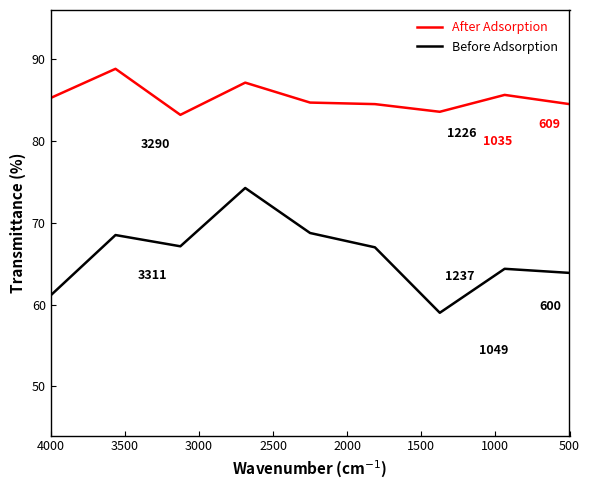

What is the average value of the Before Adsorption series?

66.0